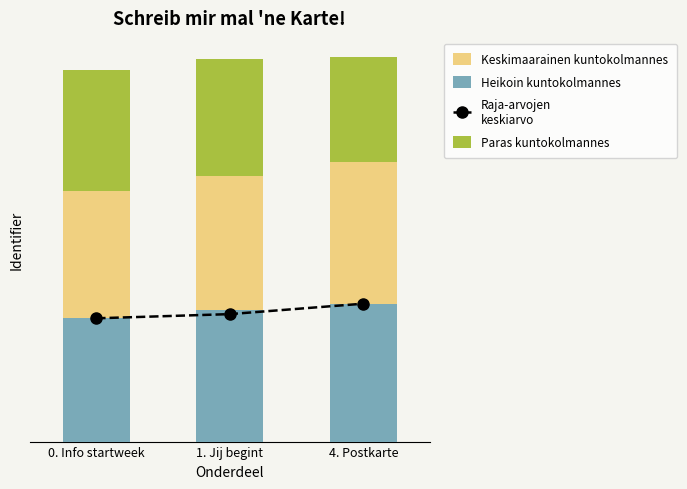

Reading right to left, transcribe all the data shown in this chart.

Raja-arvojen
keskiarvo: 66	61	59
Heikoin kuntokolmannes: 66	63	59
Keskimaarainen kuntokolmannes: 68	64	61
Paras kuntokolmannes: 50	56	58